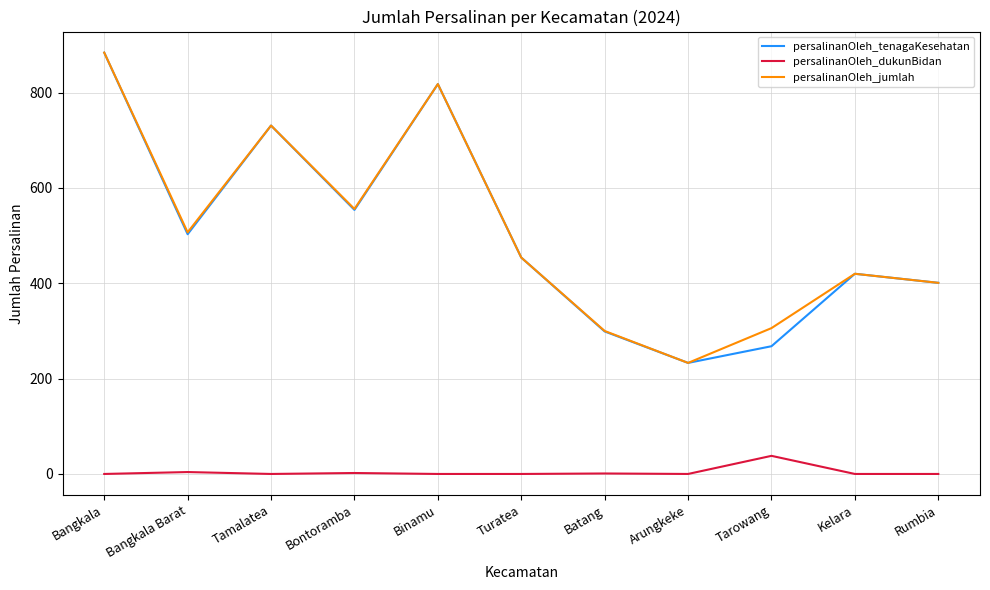

True or false: persalinanOleh_dukunBidan and persalinanOleh_jumlah intersect in this chart.

False